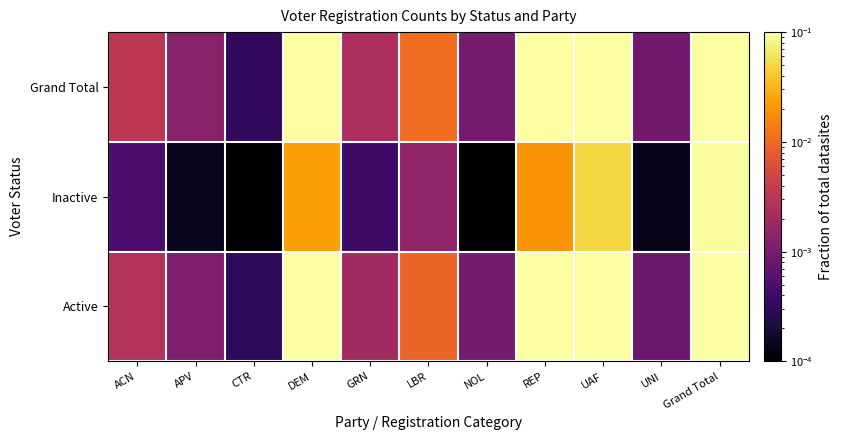

At which category is the sum across all series the highest?

Grand Total